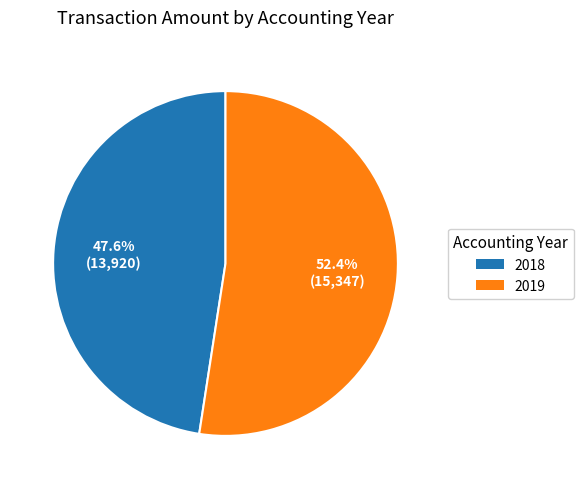

Rank the categories by value from highest to lowest.

2019, 2018